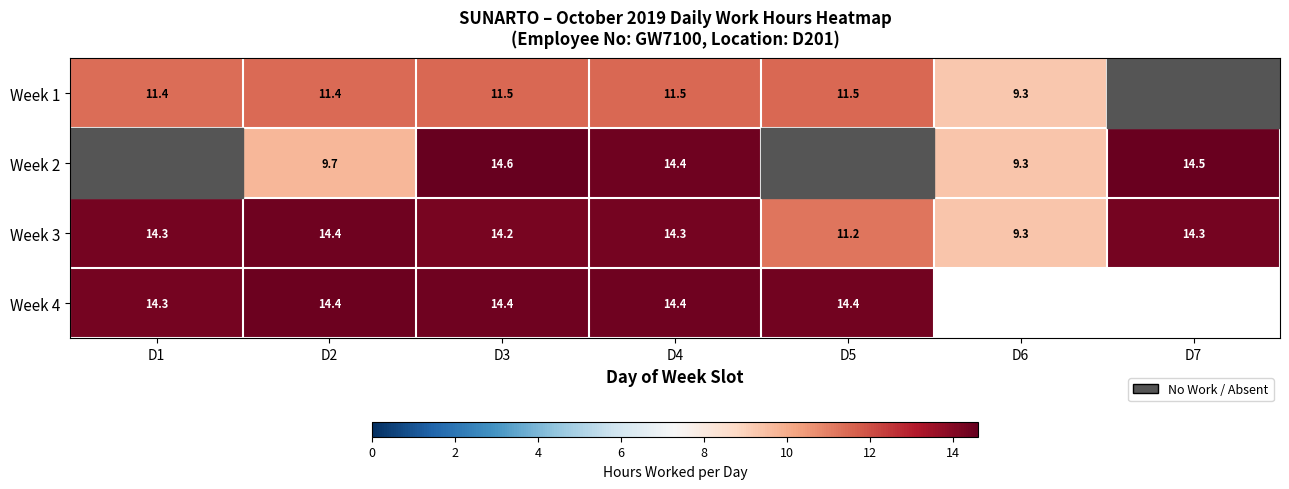

At which category is the sum across all series the highest?

D3